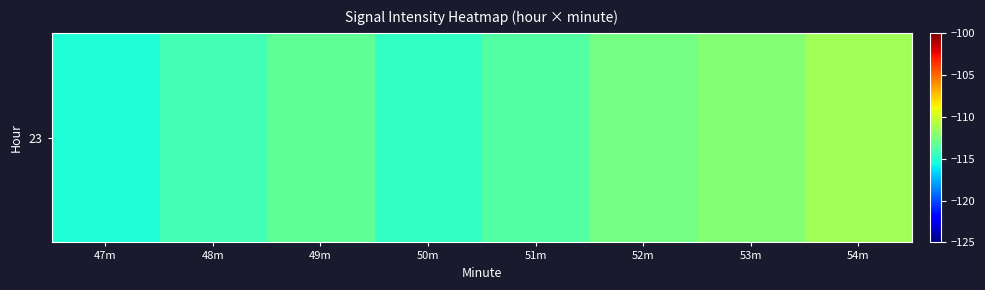

Which category has the lowest value across all series?

47m